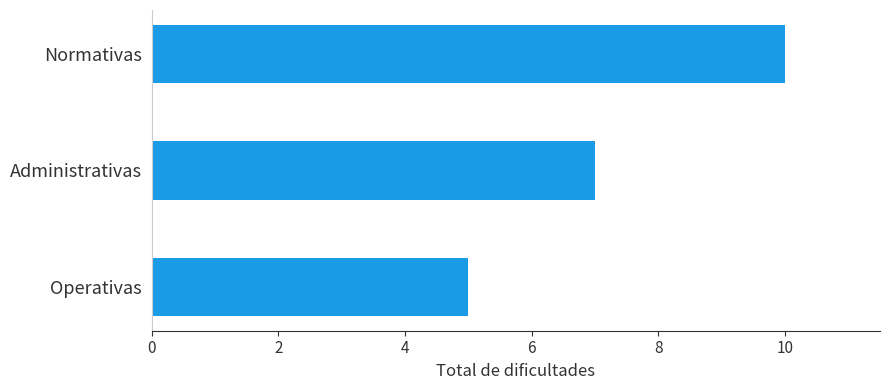

List the labels in order of value, largest first.

Normativas, Administrativas, Operativas